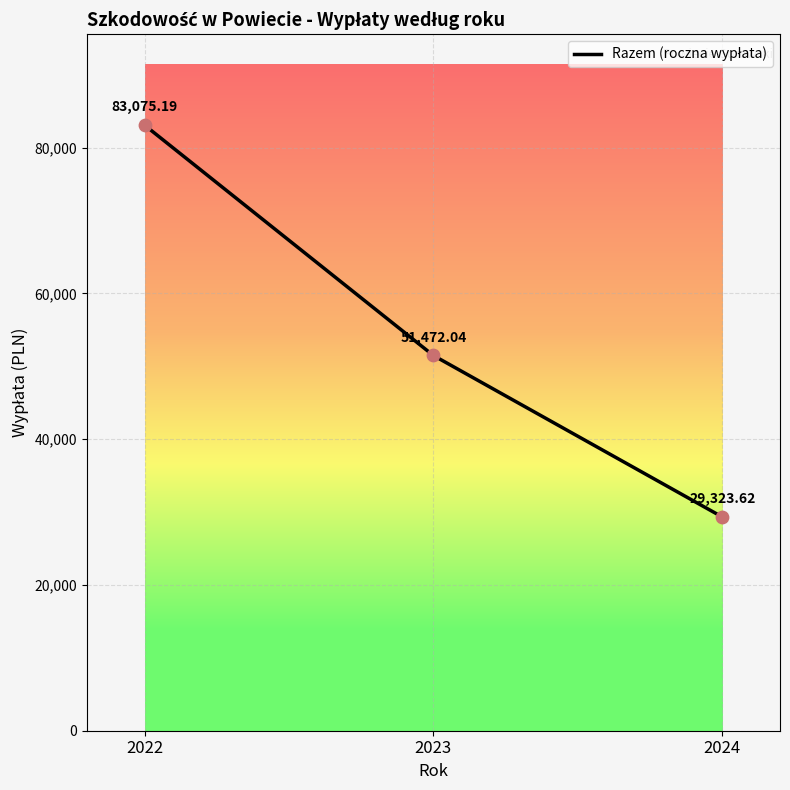

Between 2022 and 2023, which is larger?

2022